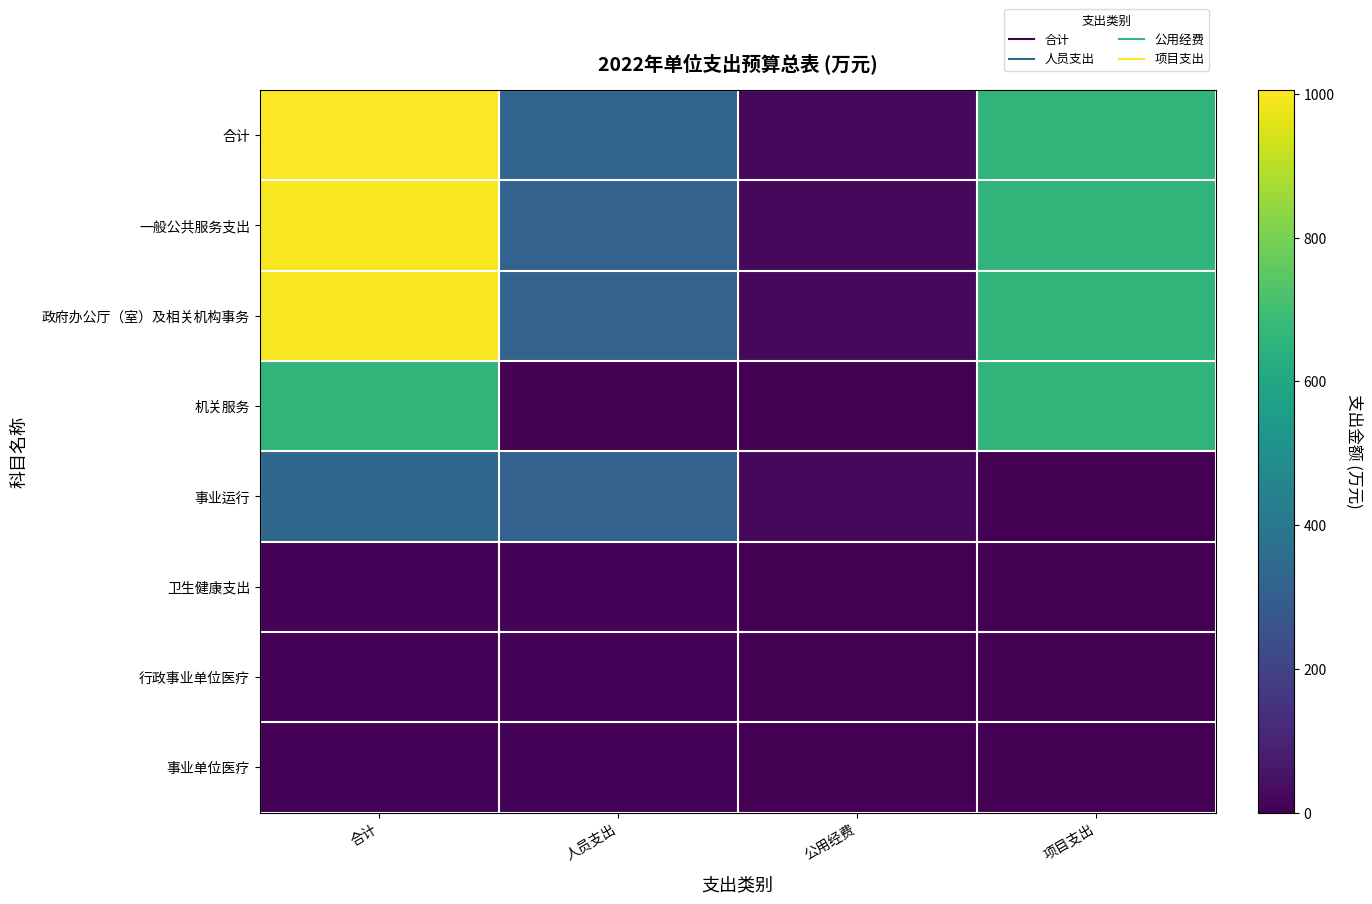

Which series has the largest total across all categories?

合计